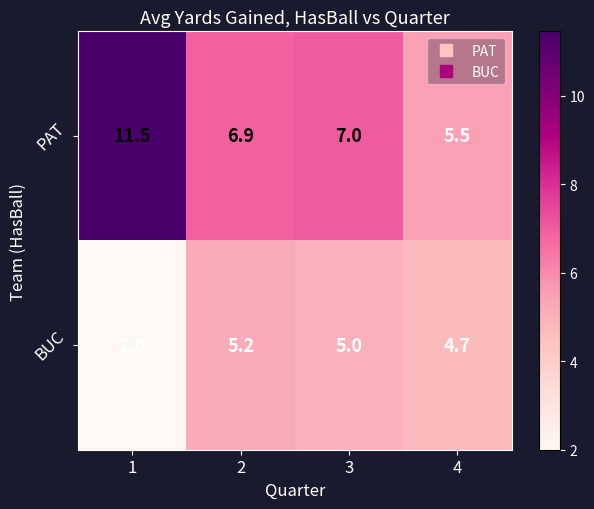

At which category is the sum across all series the highest?

1